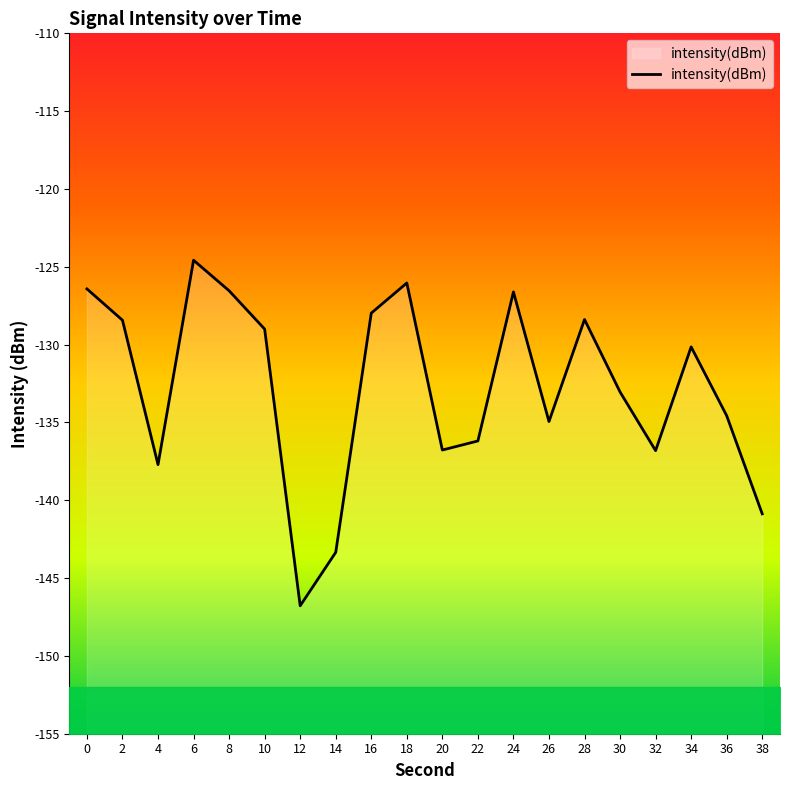

Is it true that the value at 32 is -229.2?

False